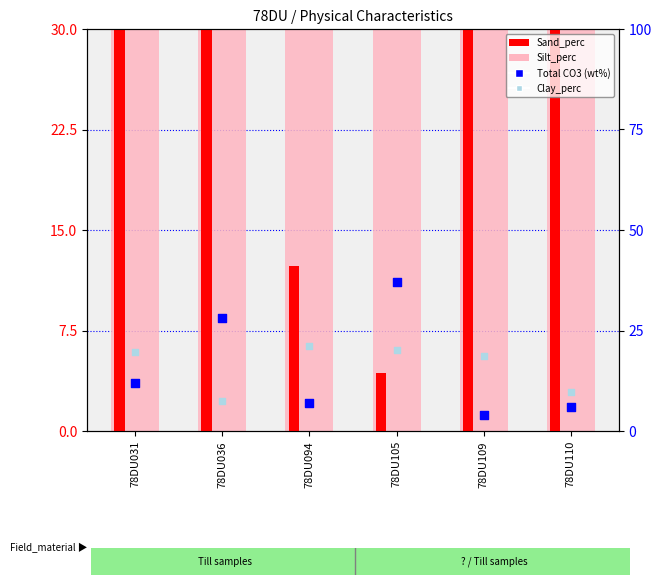

At how many categories does at least one series exceed 45?

4